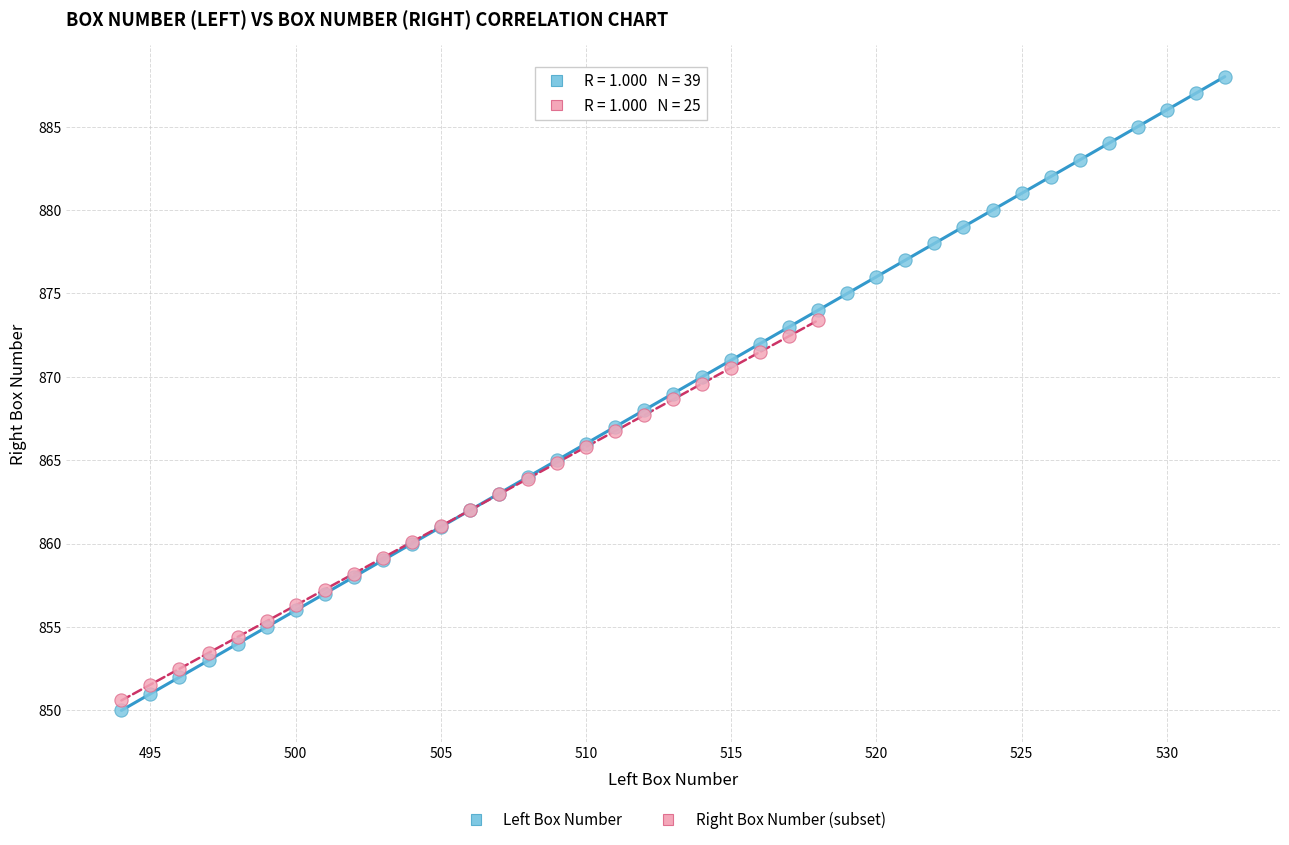

Which series reaches the maximum Y coordinate?

Left Box Number